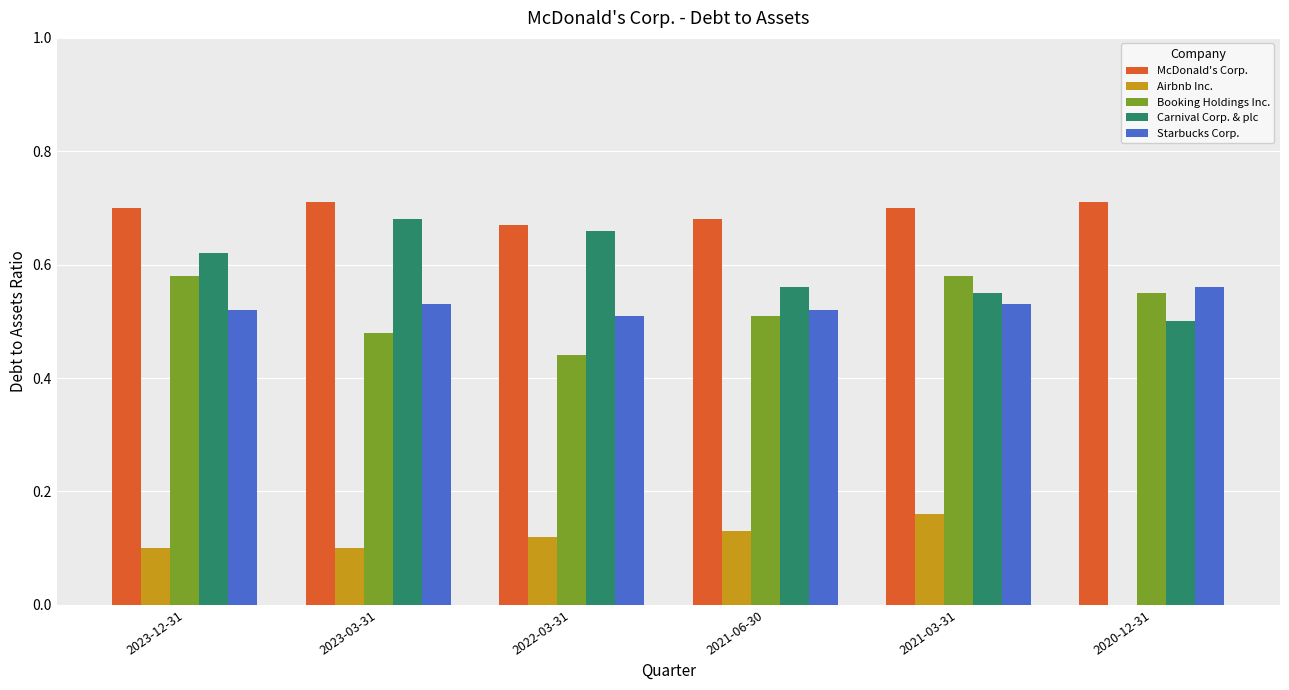

What is the total value across all series at 2023-12-31?

2.5